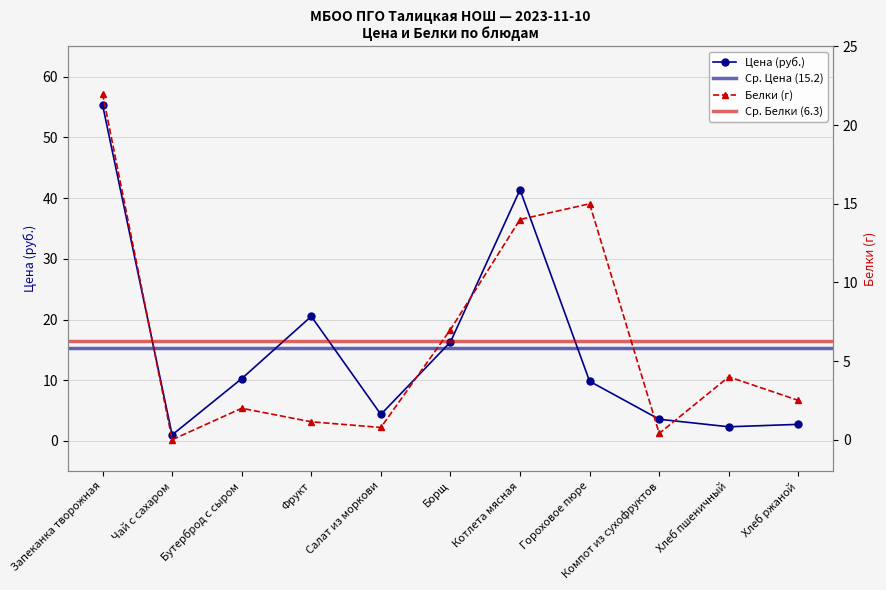

What is the difference between the maximum and minimum values in the Цена series?

54.4